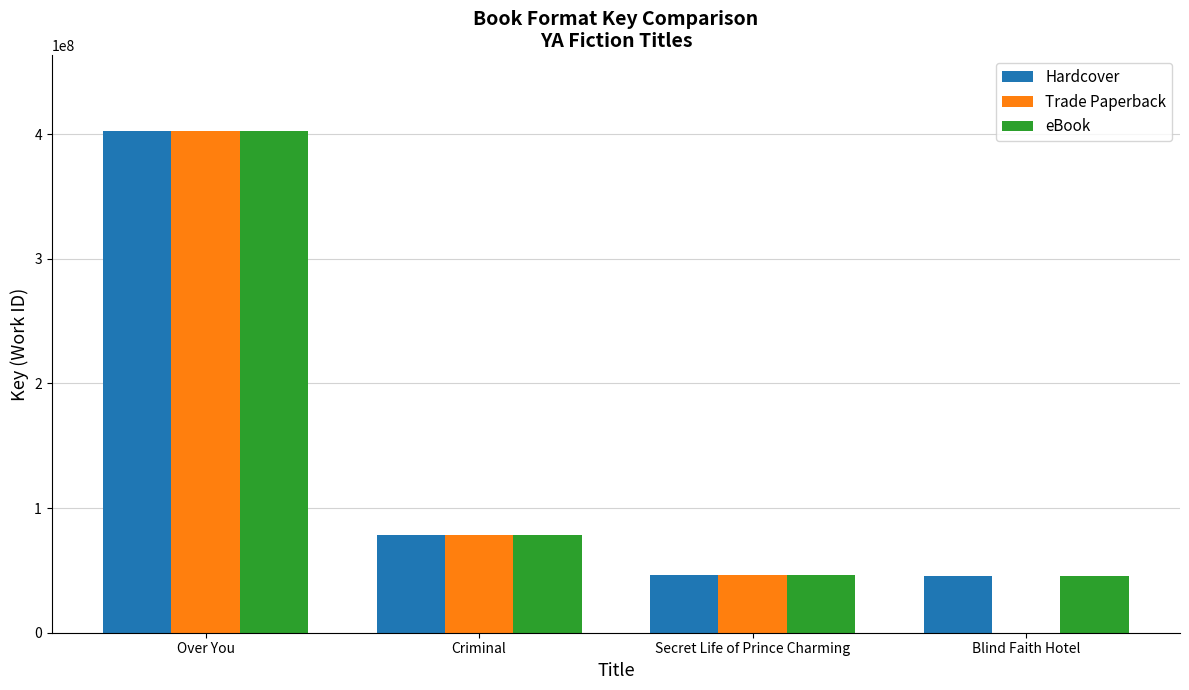

What is the approximate value of Hardcover at Blind Faith Hotel?

45454395